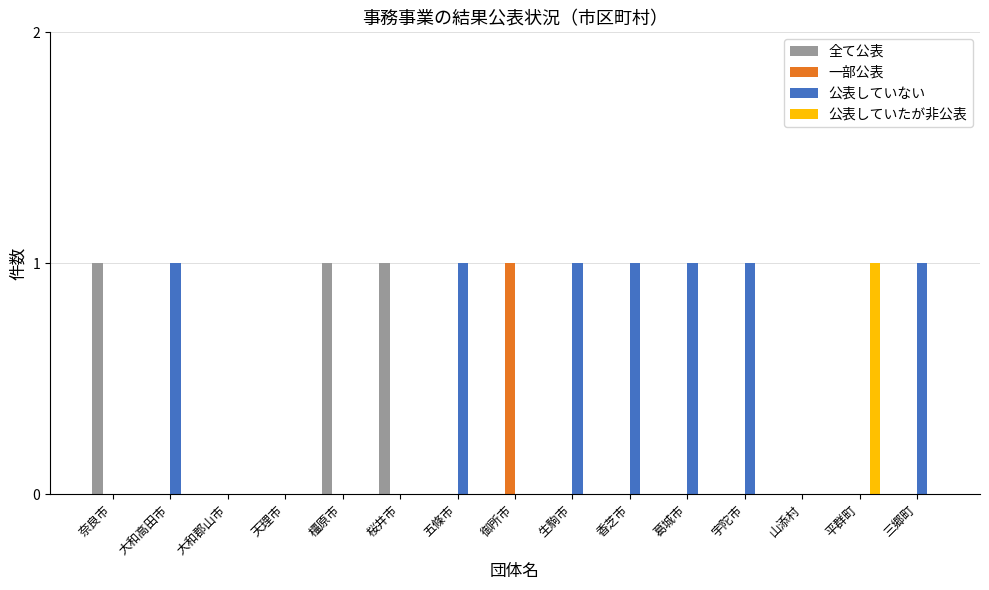

Reading left to right, what are all the values shown in this chart?

全て公表: 1	0	0	0	1	1	0	0	0	0	0	0	0	0	0
一部公表: 0	0	0	0	0	0	0	1	0	0	0	0	0	0	0
公表していない: 0	1	0	0	0	0	1	0	1	1	1	1	0	0	1
公表していたが非公表: 0	0	0	0	0	0	0	0	0	0	0	0	0	1	0